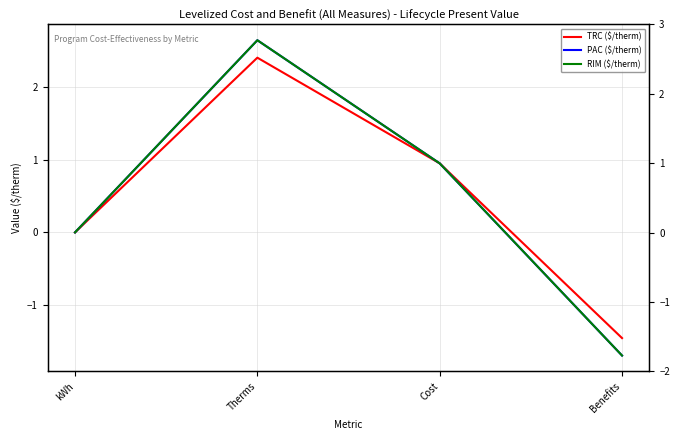

Where is the first local maximum for PAC ($/therm)?

Therms